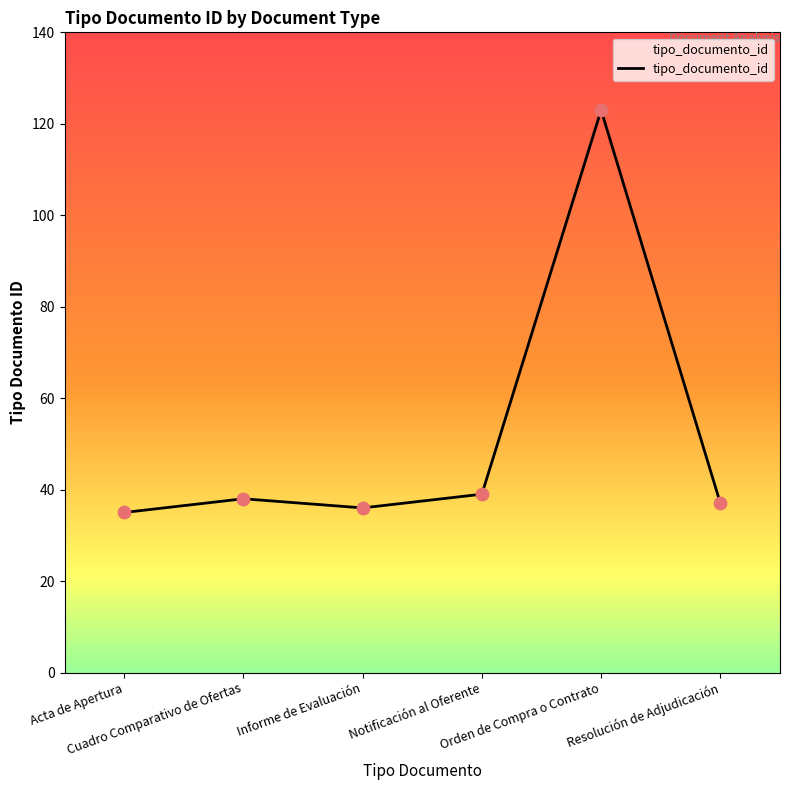

Between Acta de Apertura and Resolución de Adjudicación, which is larger?

Resolución de Adjudicación